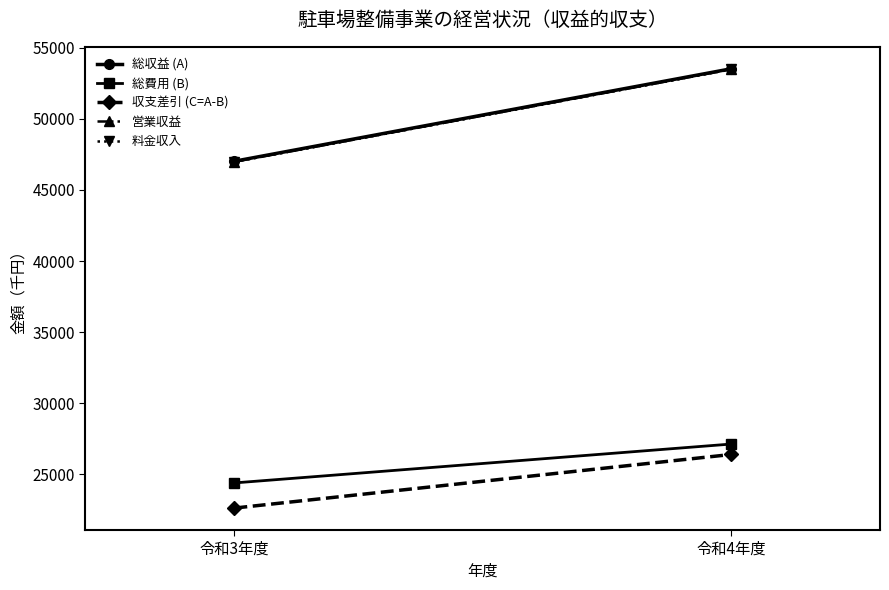

Which series has the largest total across all categories?

総収益 (A)